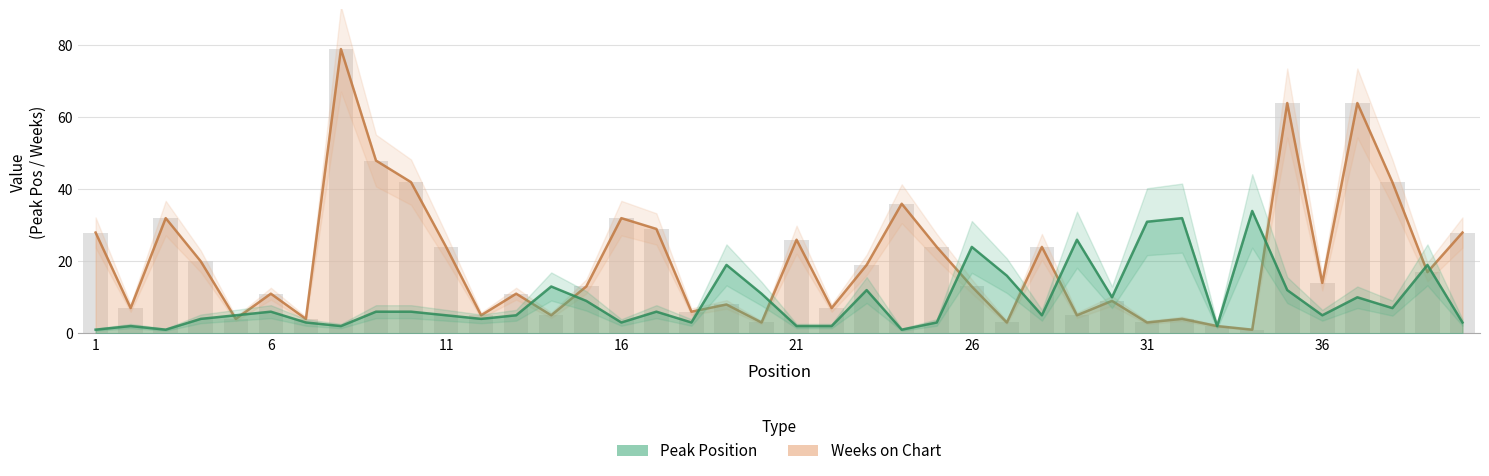

What is the lowest value of the Peak Position series?

1